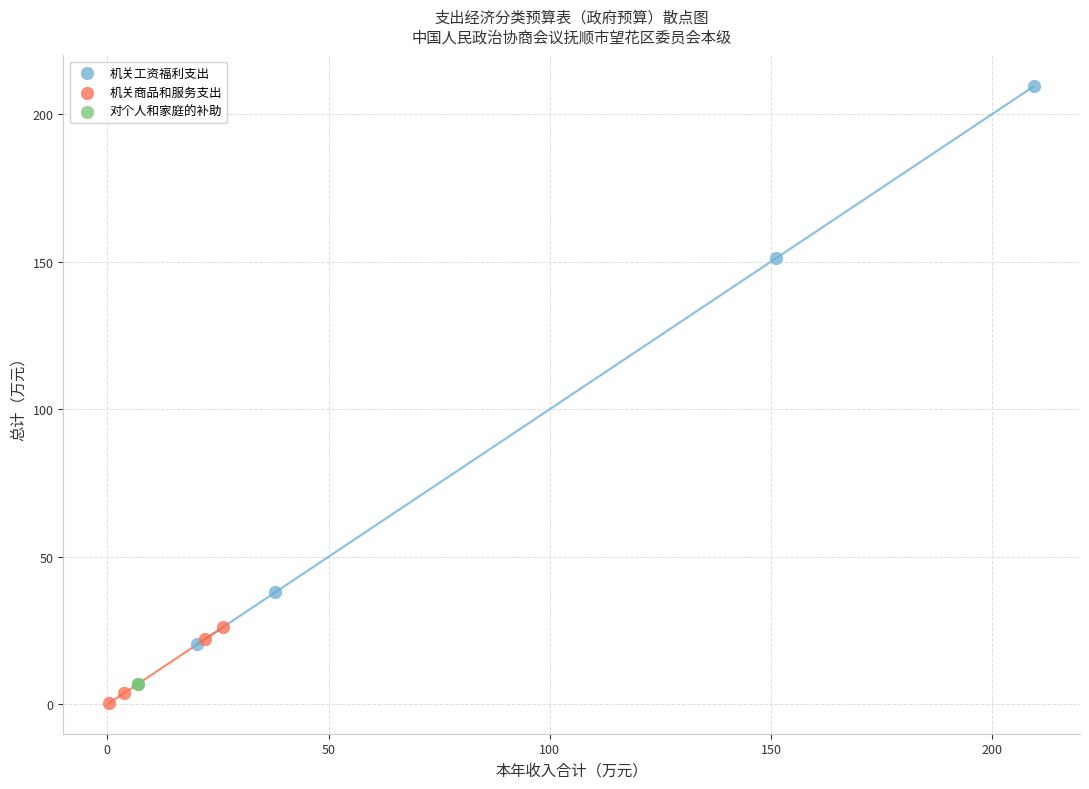

Which series reaches the maximum Y coordinate?

机关工资福利支出